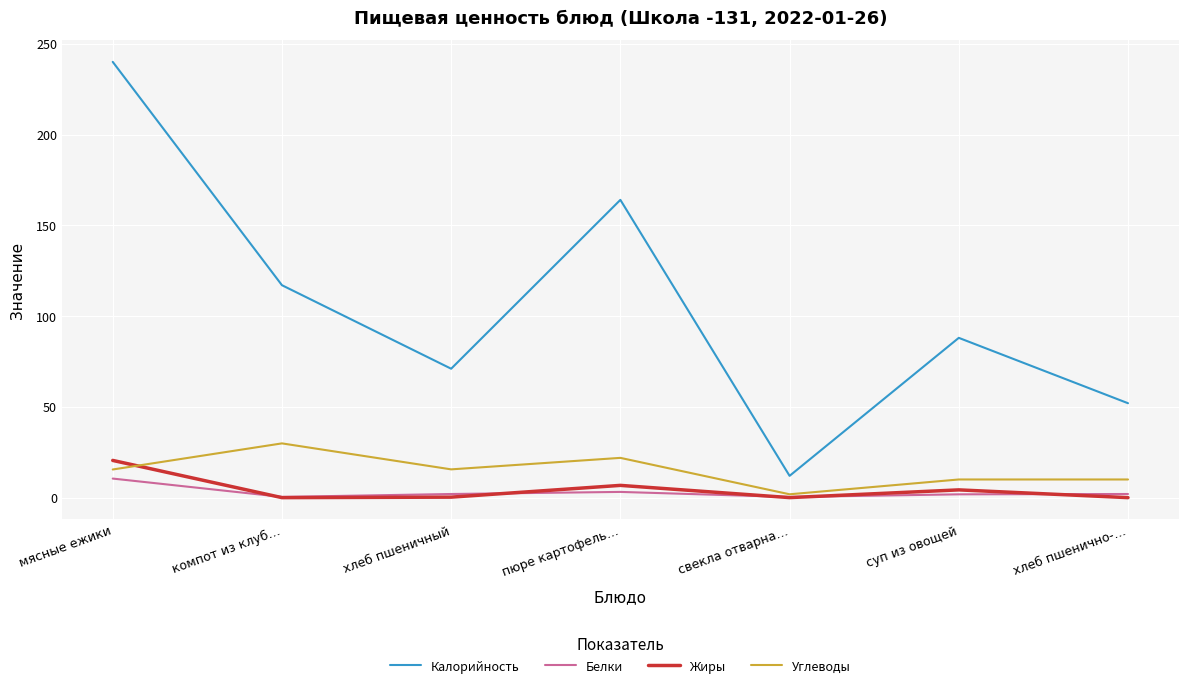

True or false: Белки and Калорийность intersect in this chart.

False